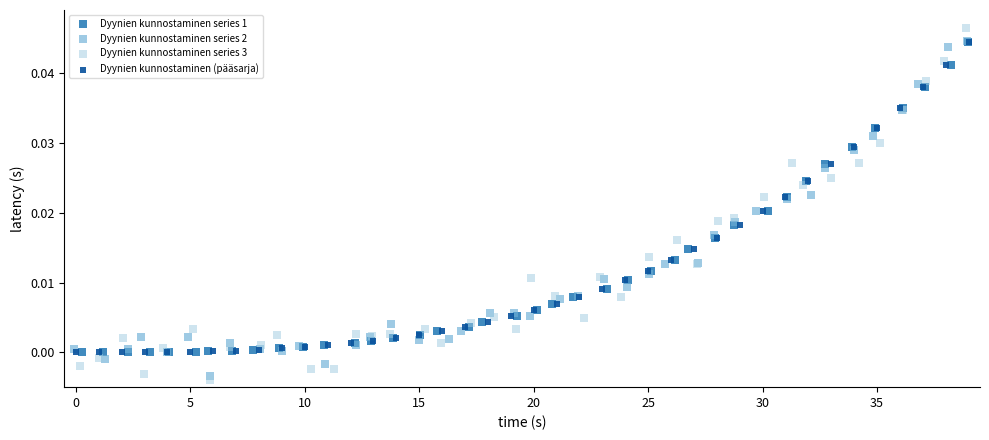

Which series has the widest spread of Y values?

Dyynien kunnostaminen series 3